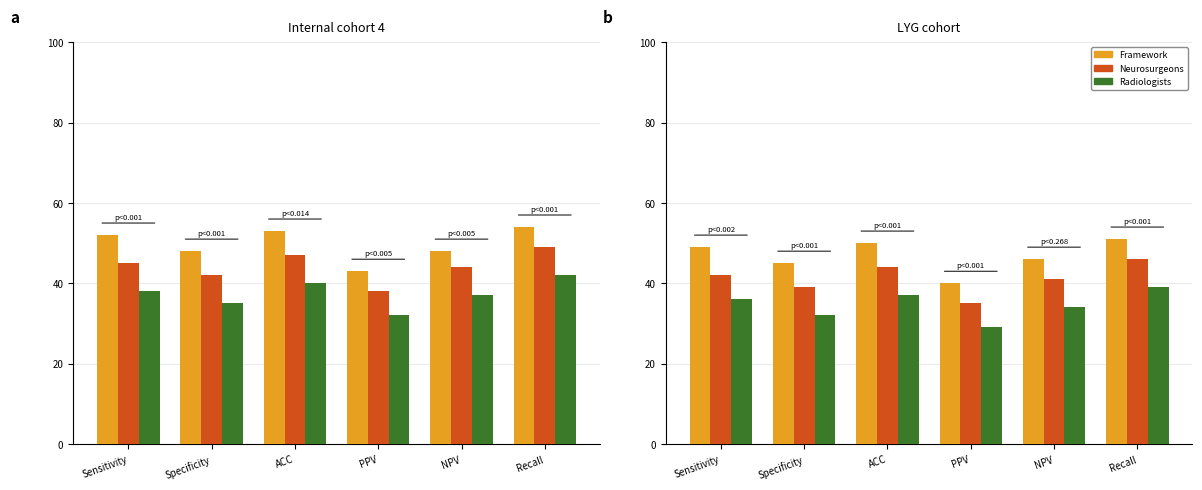

Which series has the largest total across all categories?

Framework